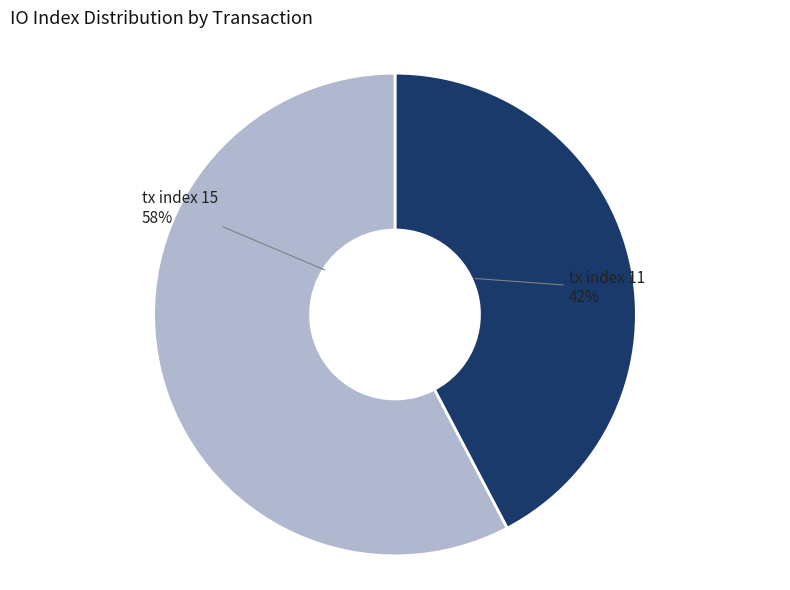

Which category has the smallest portion of the pie?

tx index 11